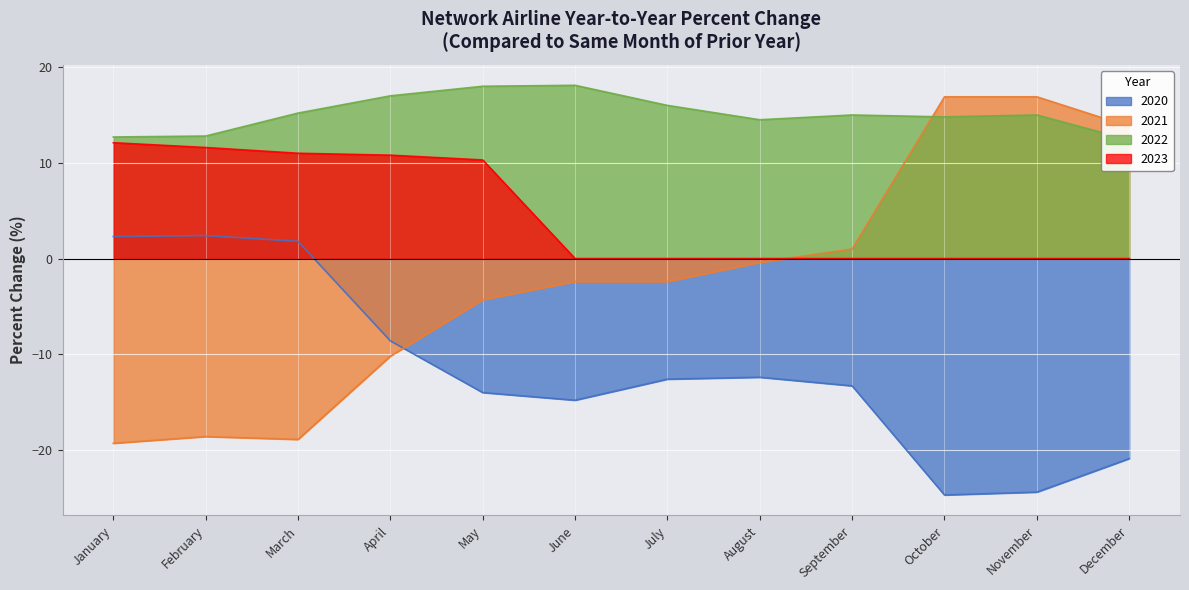

What is the sum of the 2020 values at July and June?

-27.4